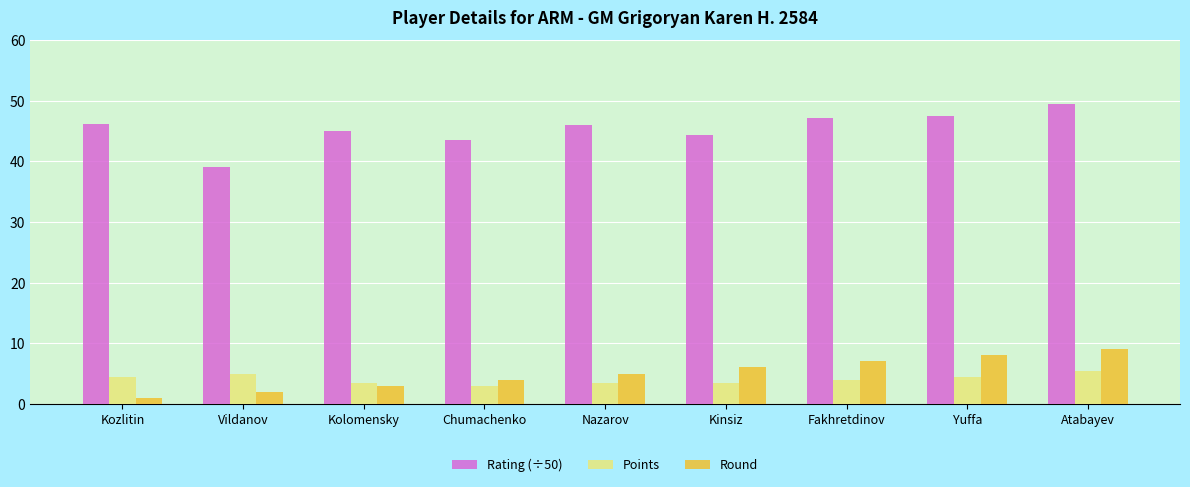

What is the spread (max minus min) of values at Kinsiz?

40.9